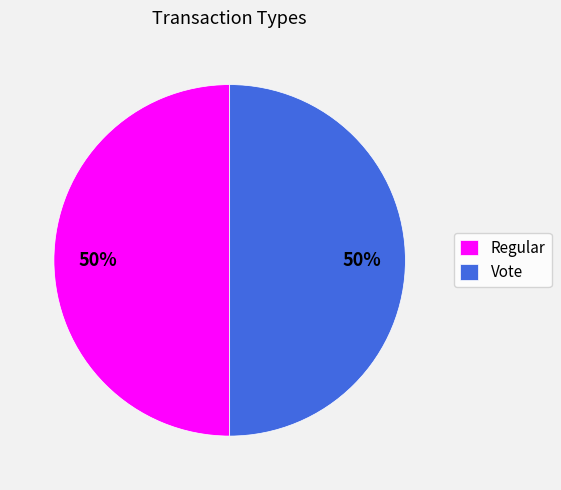

To the nearest percent, what portion does Vote represent?

50%